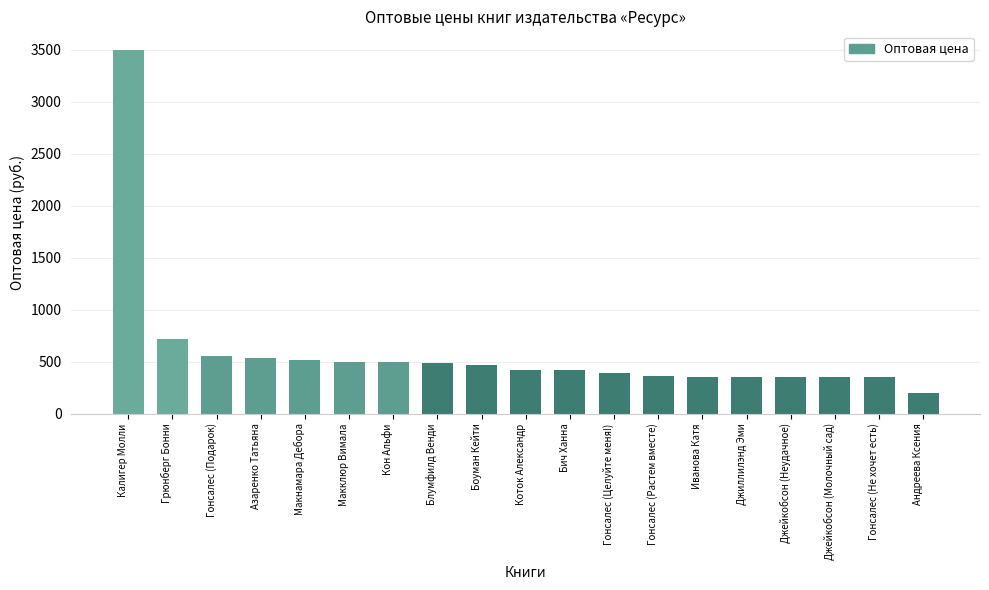

At which label does the data first exceed 420?

Калигер Молли